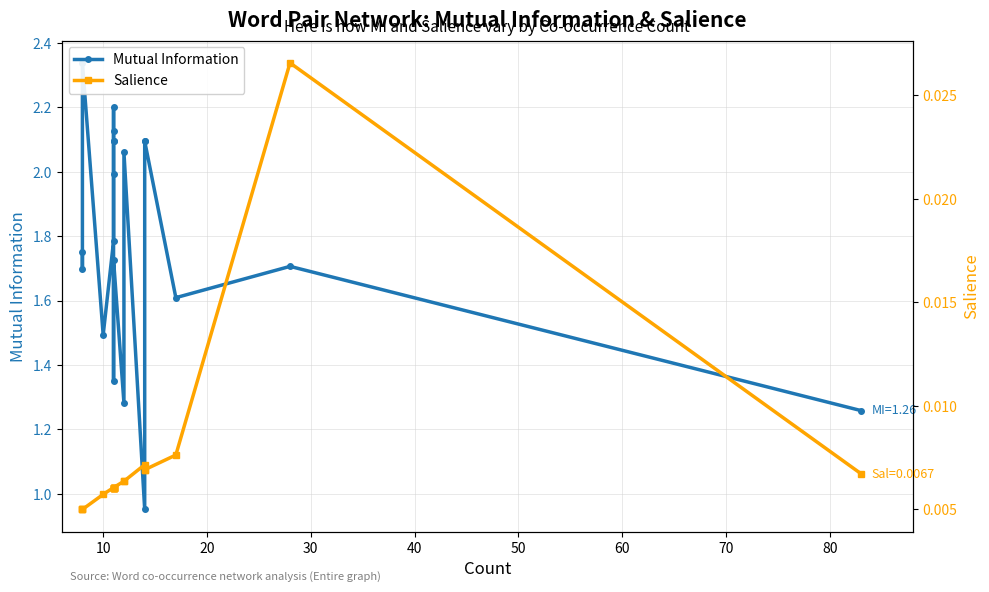

What is the difference between the highest and lowest values at 50?

2.0